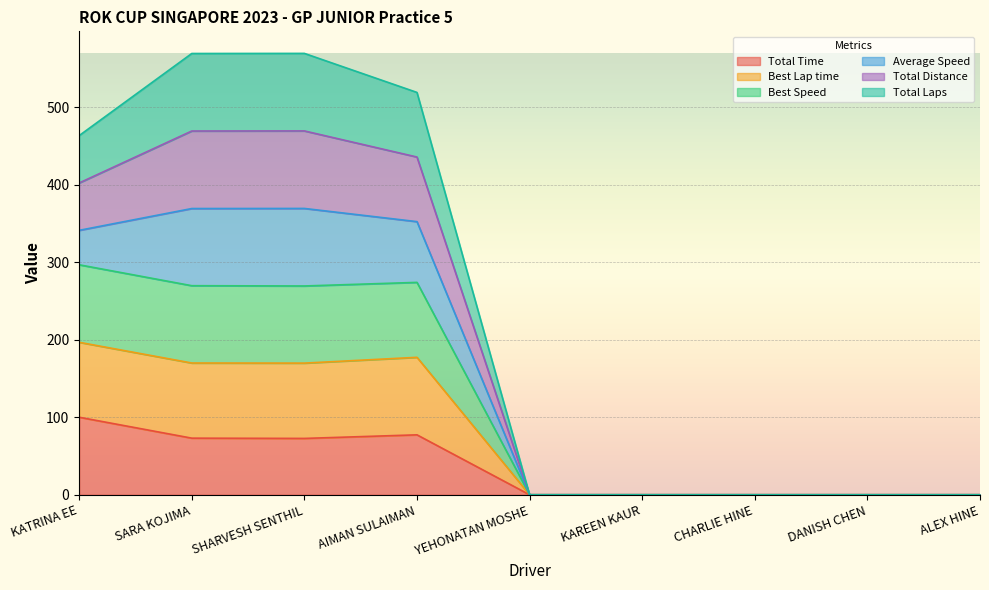

At which category does the chart reach its minimum across all series?

YEHONATAN MOSHE